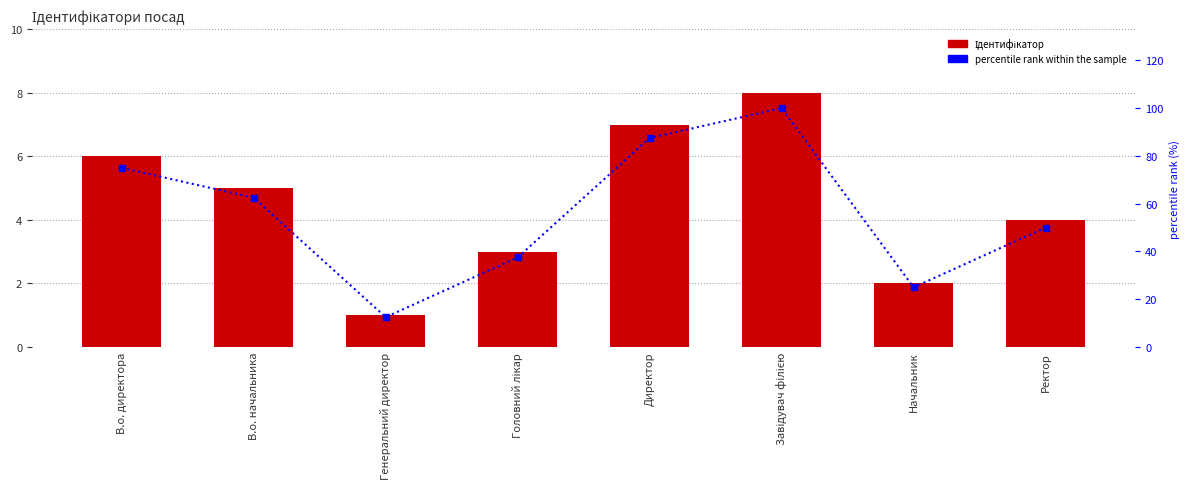

Which label corresponds to the largest value in the chart?

Завідувач філією